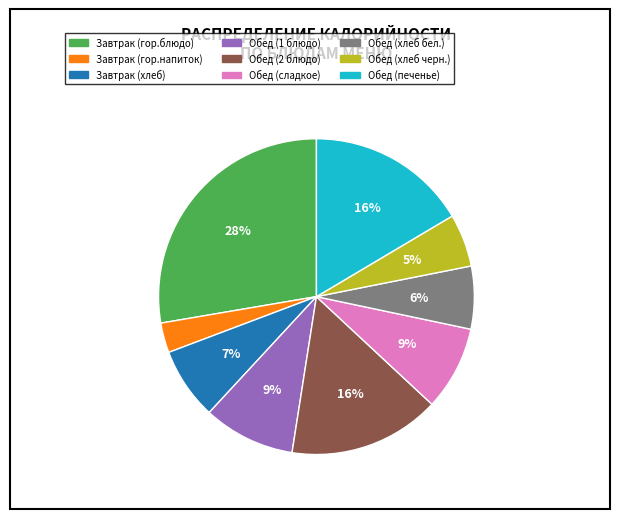

Which has a higher value, Обед (печенье) or Обед (сладкое)?

Обед (печенье)